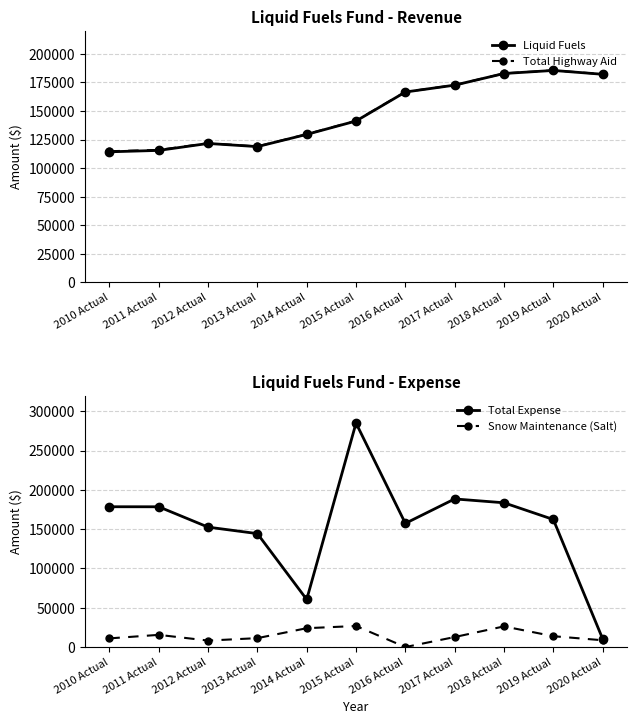

What position from the right is 2017 Actual?

4